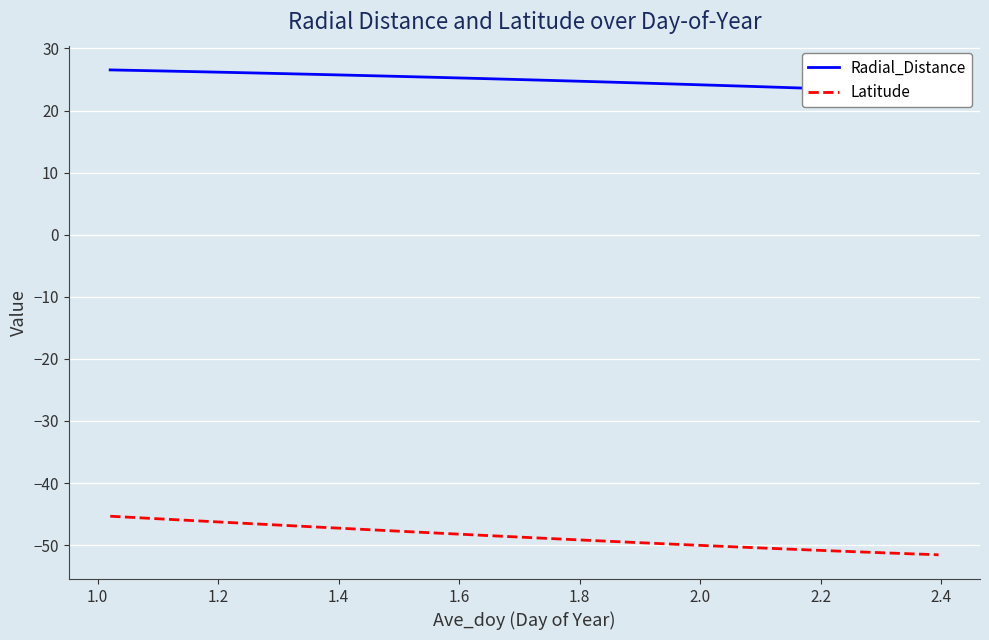

What is the maximum value for Latitude?

-45.3